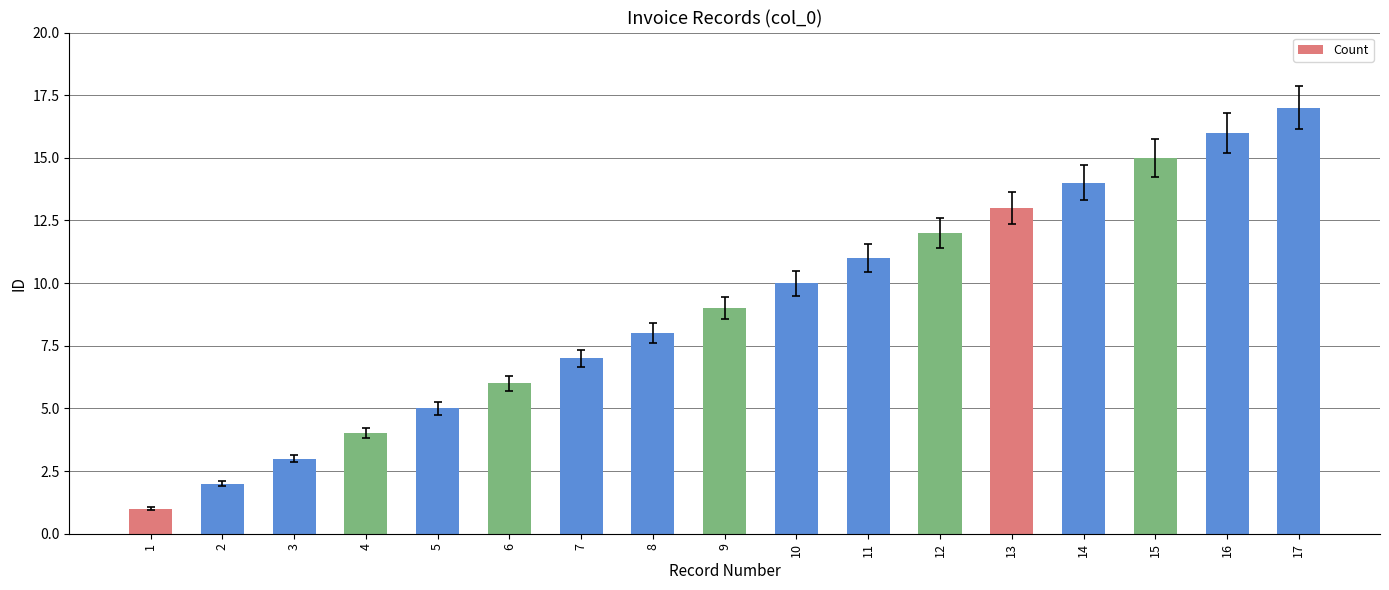

Approximately how many times larger is the value at 17 compared to 10?

1.7